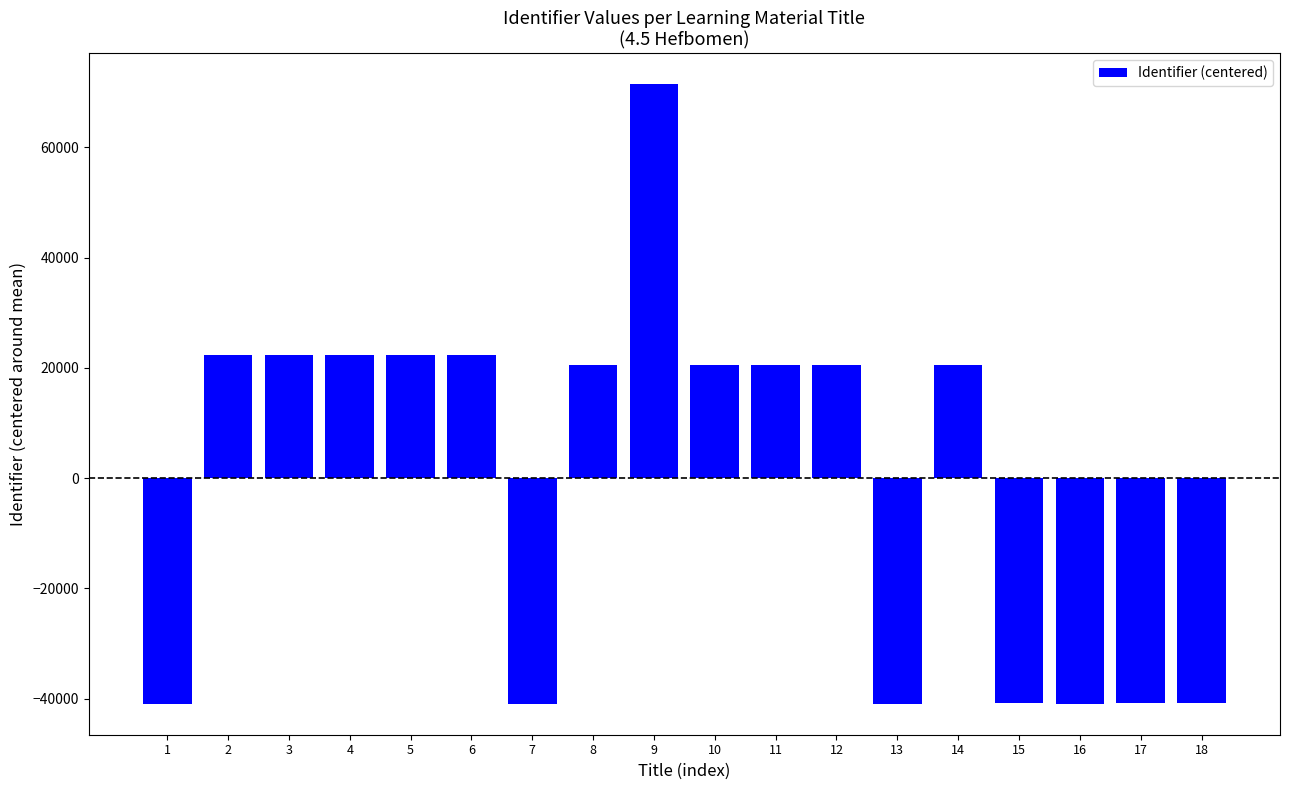

What is the smallest value displayed?

-40910.2